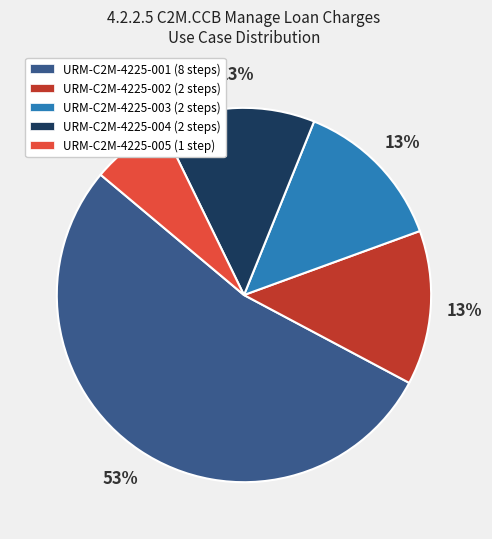

Do URM-C2M-4225-002 and URM-C2M-4225-005 together represent more than half of the pie?

No